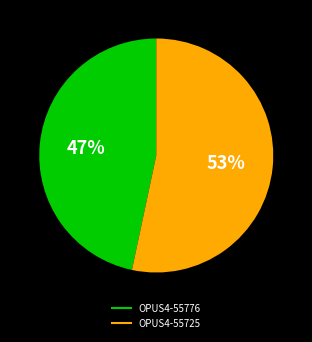

To the nearest percent, what is the combined percentage of OPUS4-55725 and OPUS4-55776?

100%